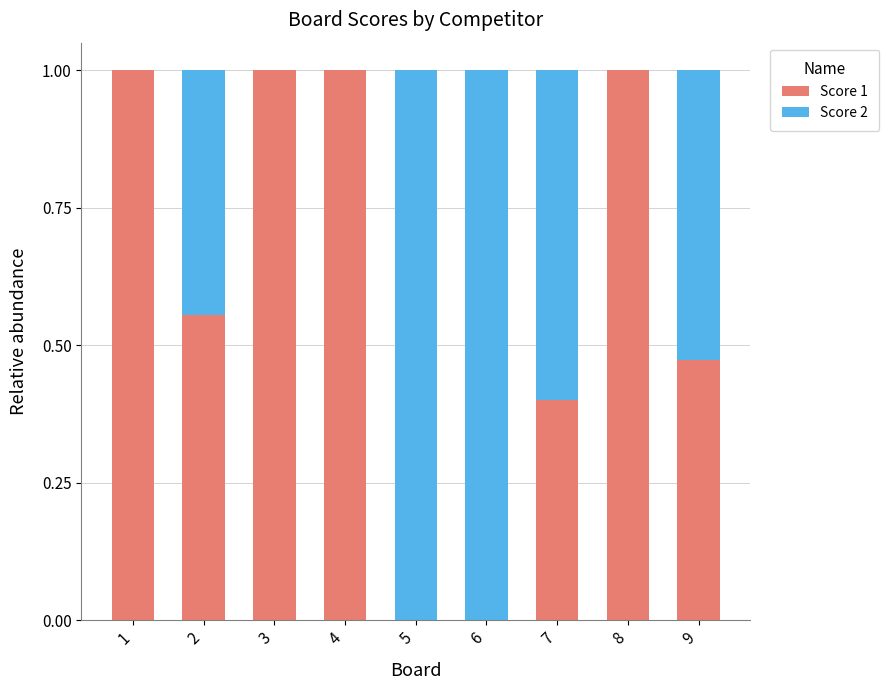

Are the bars grouped side by side (vs. stacked)?

No